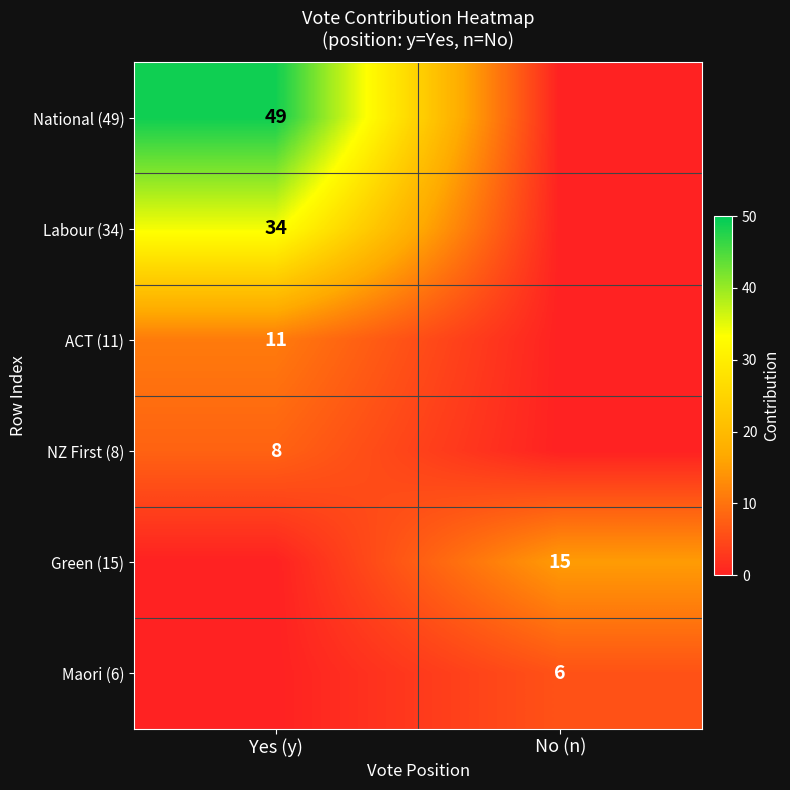

The Maori (6) series shows 2 at No (n). True or false?

False